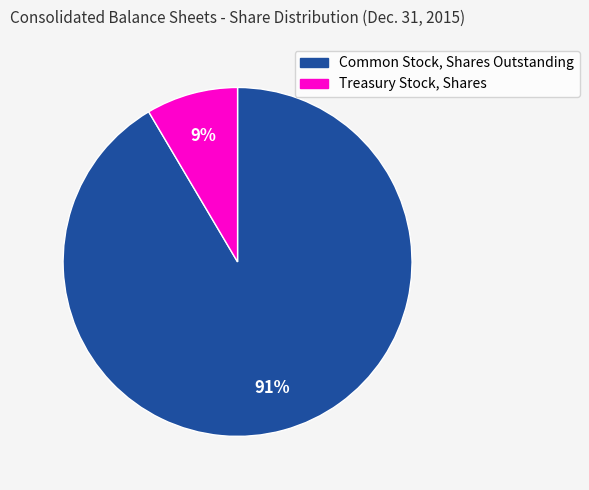

Is there a majority slice in this chart?

Yes